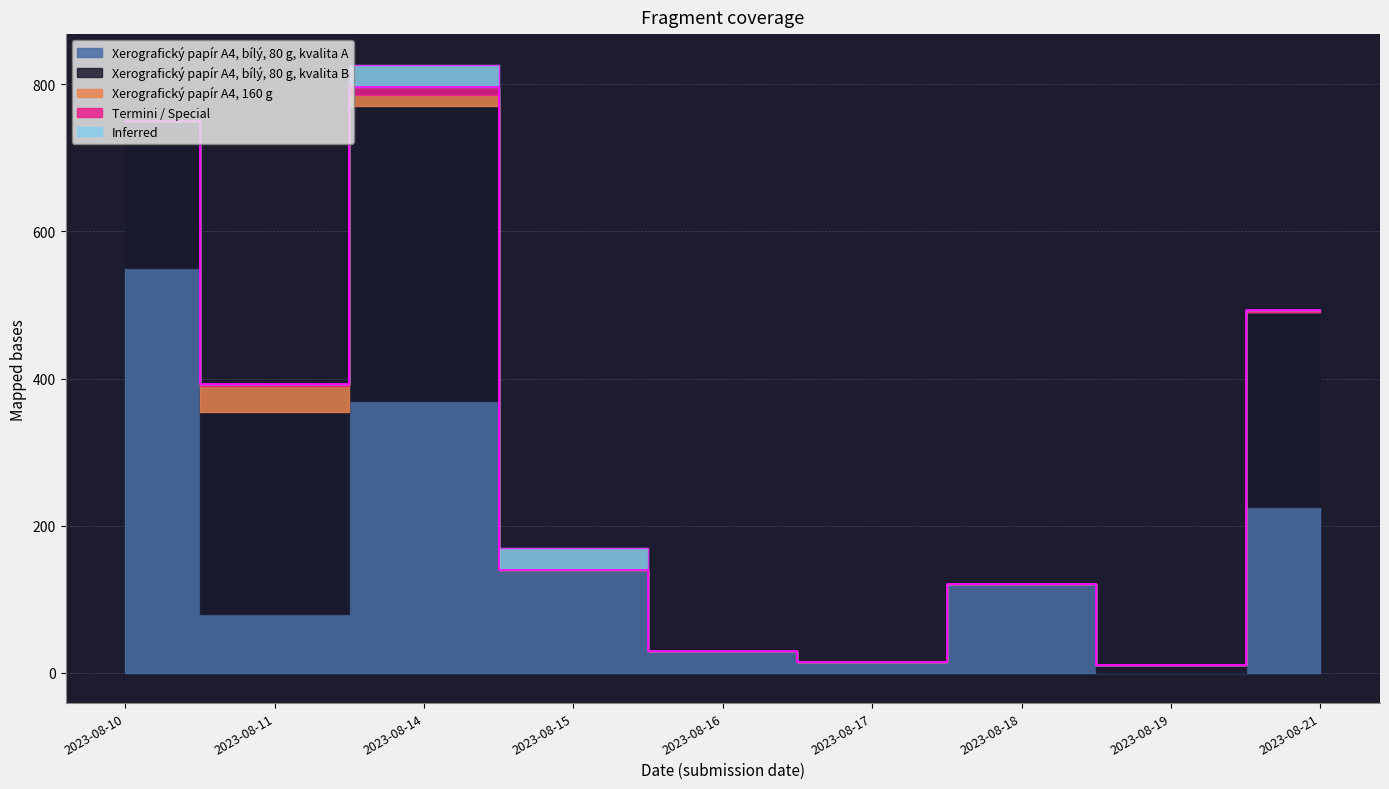

Which series has the widest spread of values?

Xerografický papír A4, bílý, 80 g, kvalita A